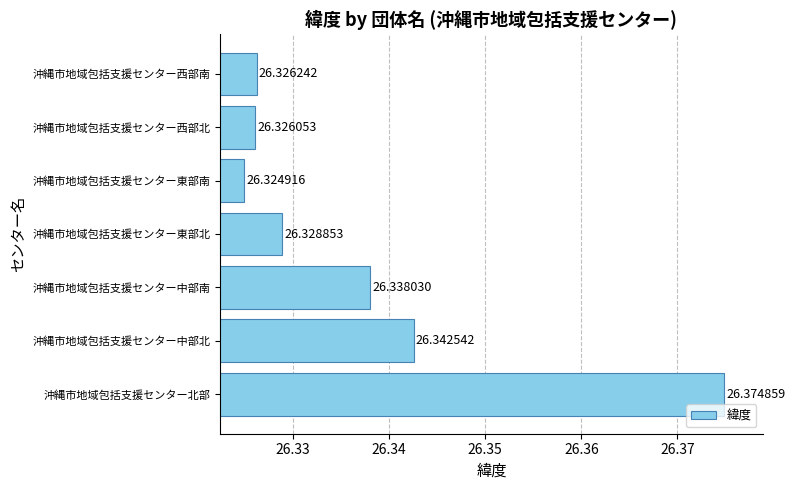

How many series are shown in this chart?

1